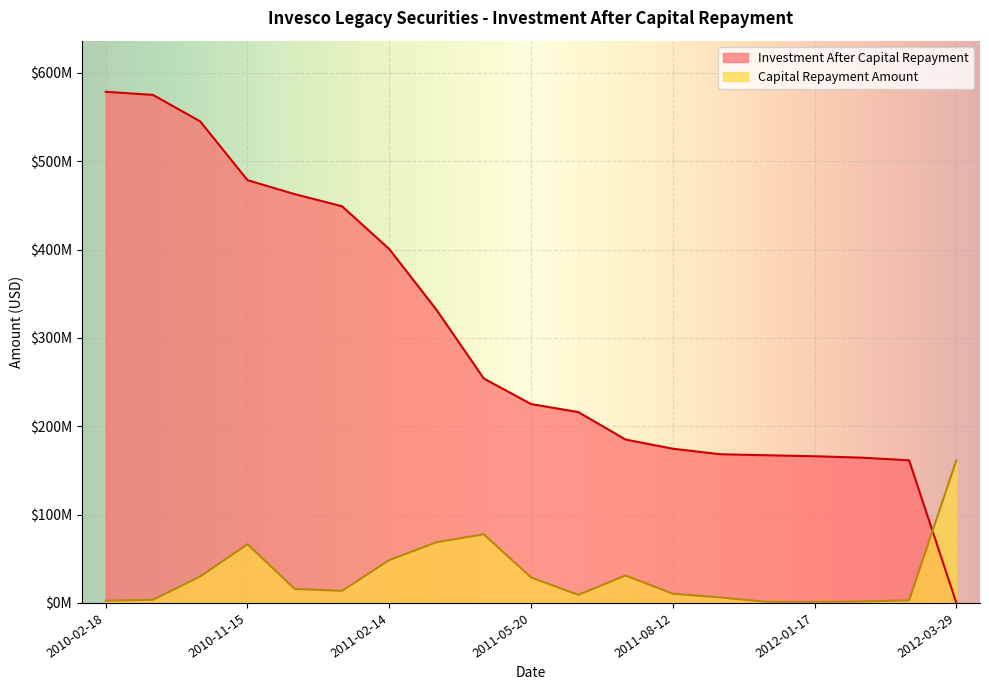

What is the difference between the highest and lowest values at 2011-03-14?

262930089.9